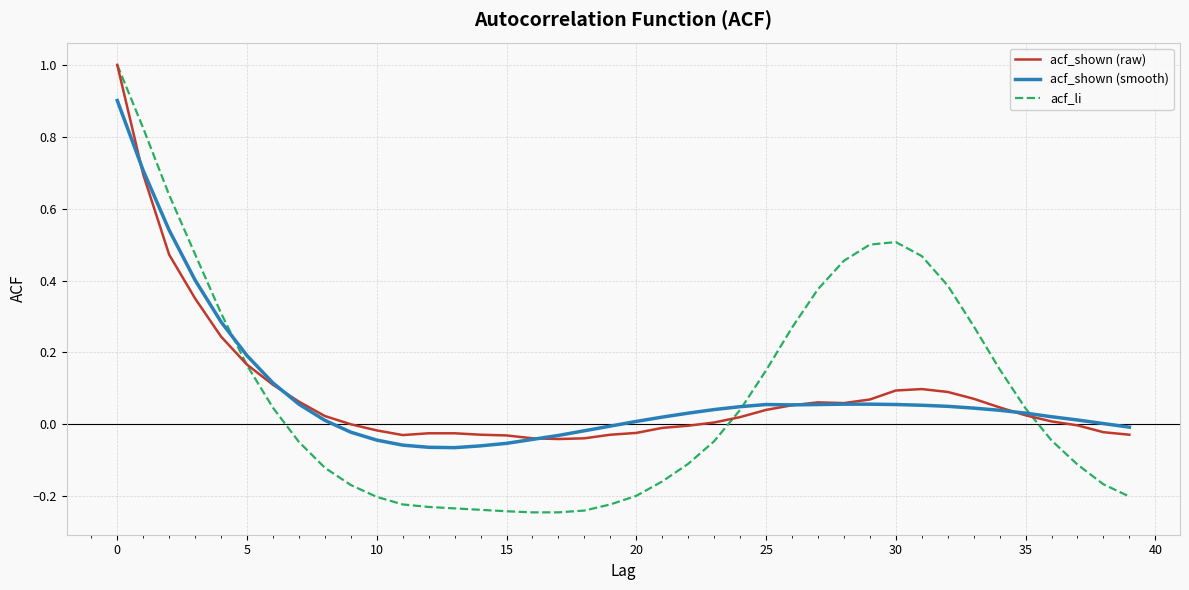

Which series has the widest spread of values?

acf_li